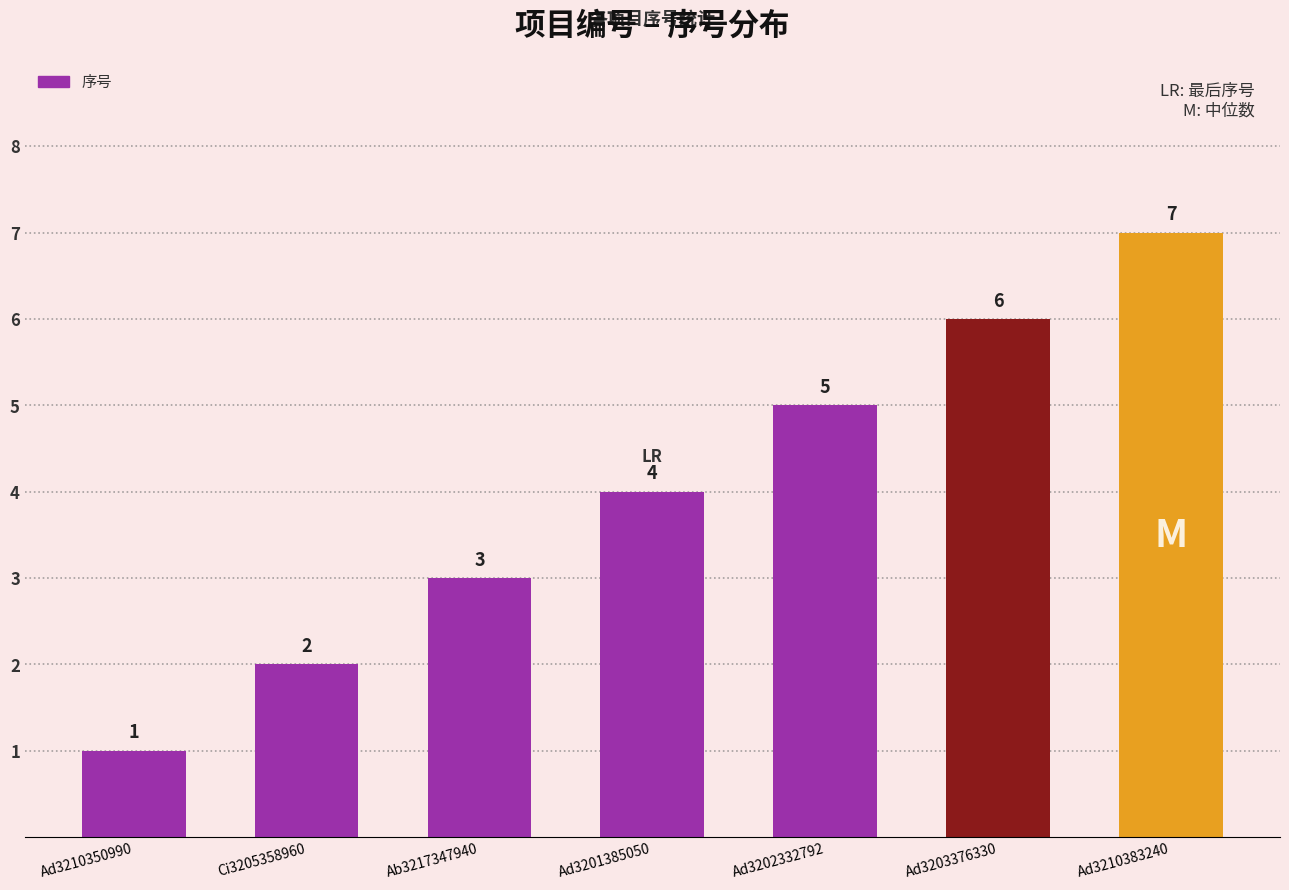

Which category has the lowest value across all series?

Ad3210350990